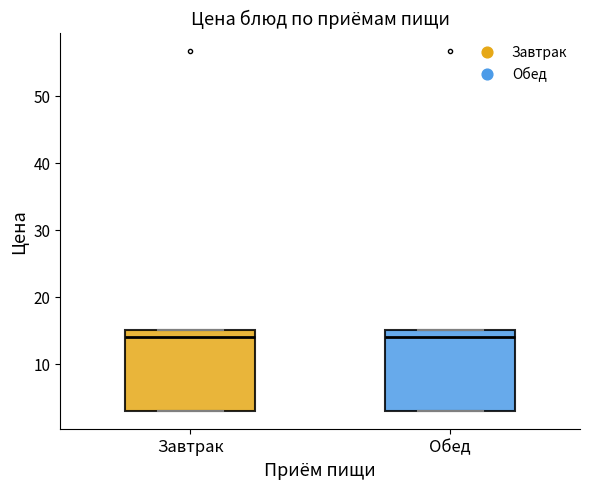

Reading left to right, read every box against the y-axis: the position of its median line, the range the box covers, and the ends of its whiskers. The values are not printed on the chart, so give them approximately, as read against the axis.

Завтрак: median 14, box 3 to 15, whiskers 3 to 15
Обед: median 14, box 3 to 15, whiskers 3 to 15